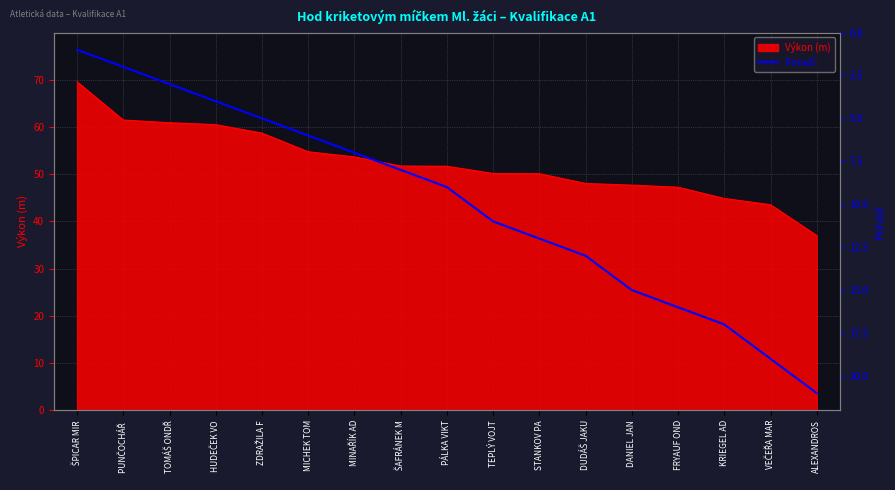

What is the difference between the second highest and second lowest values?

17